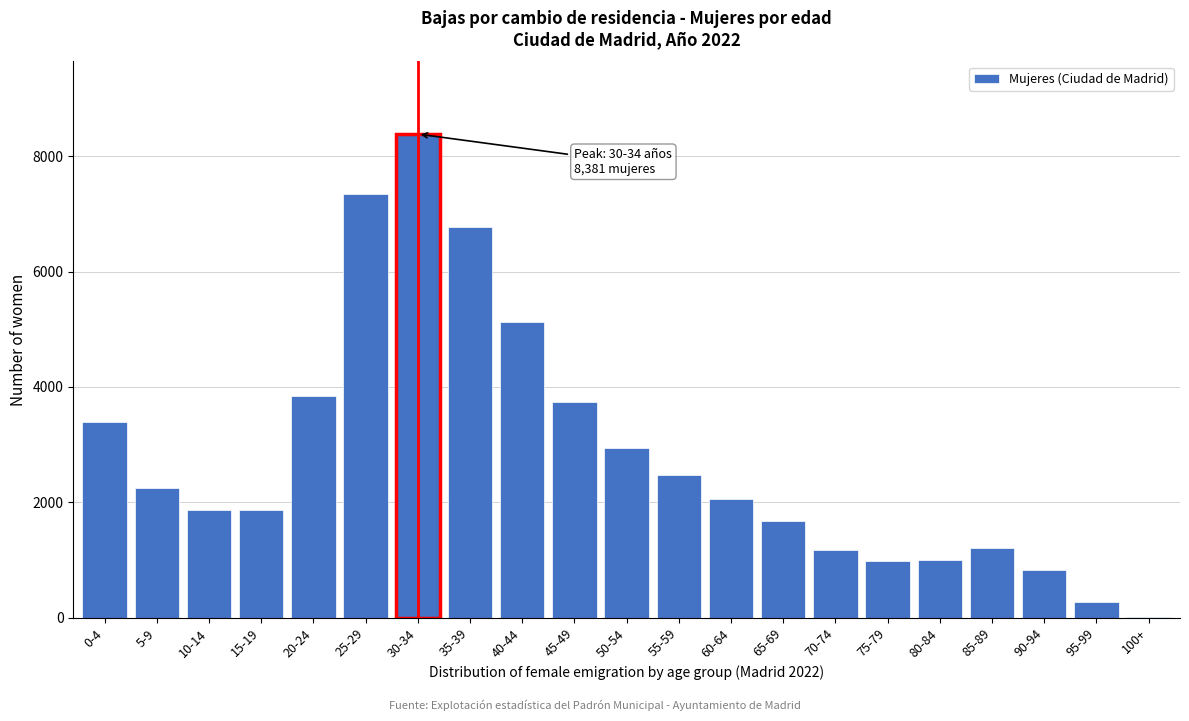

At which label is the value closest to 4200?

20-24